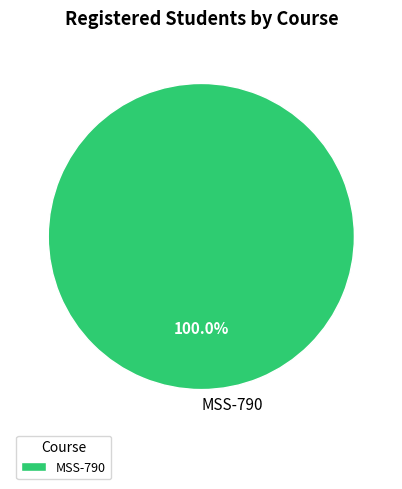

Is there a majority slice in this chart?

Yes